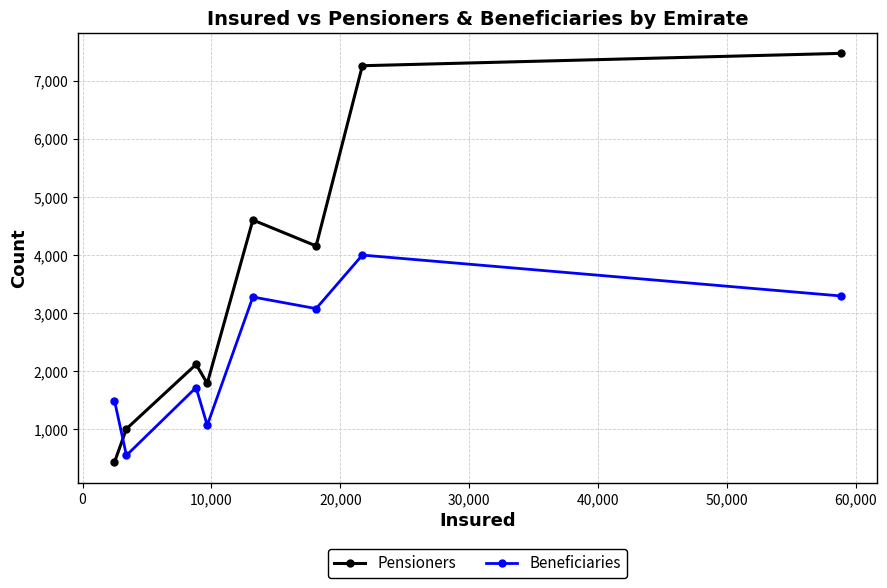

What are all the series names shown in the legend?

Pensioners, Beneficiaries